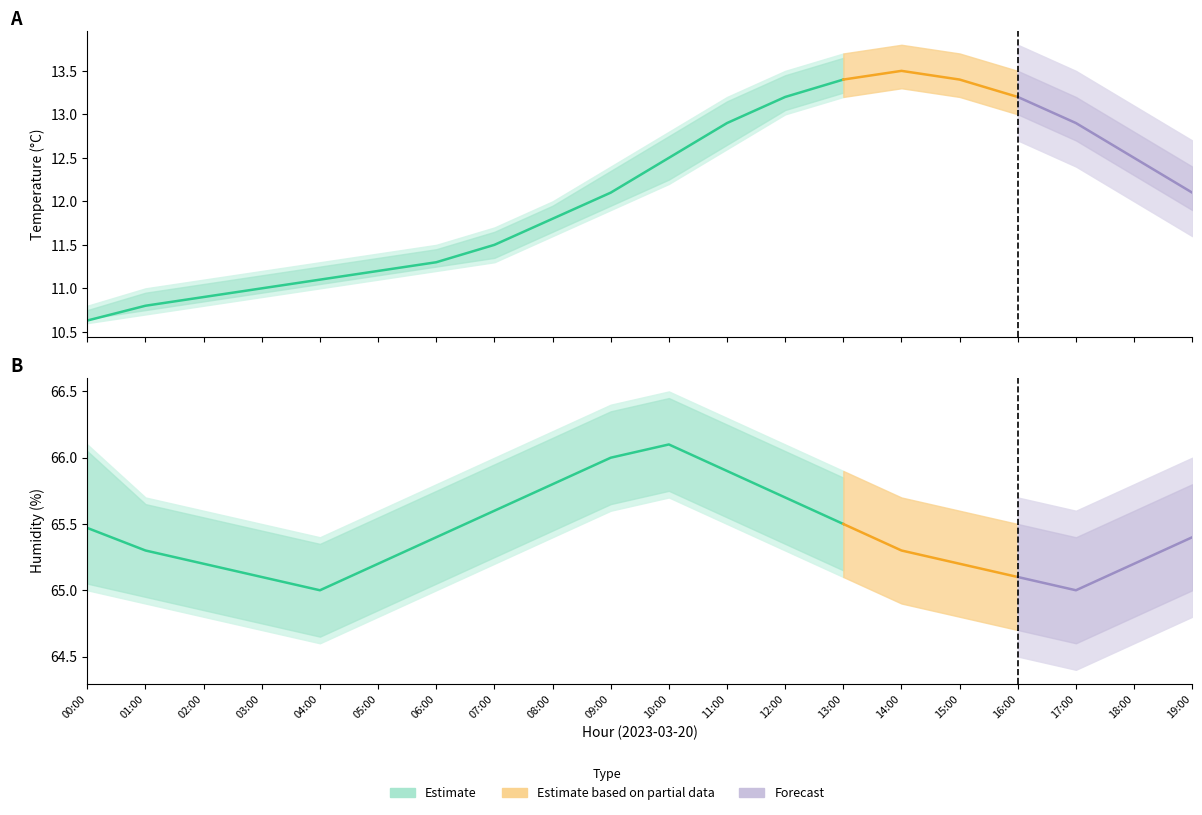

What is the maximum value shown in the chart?

66.5